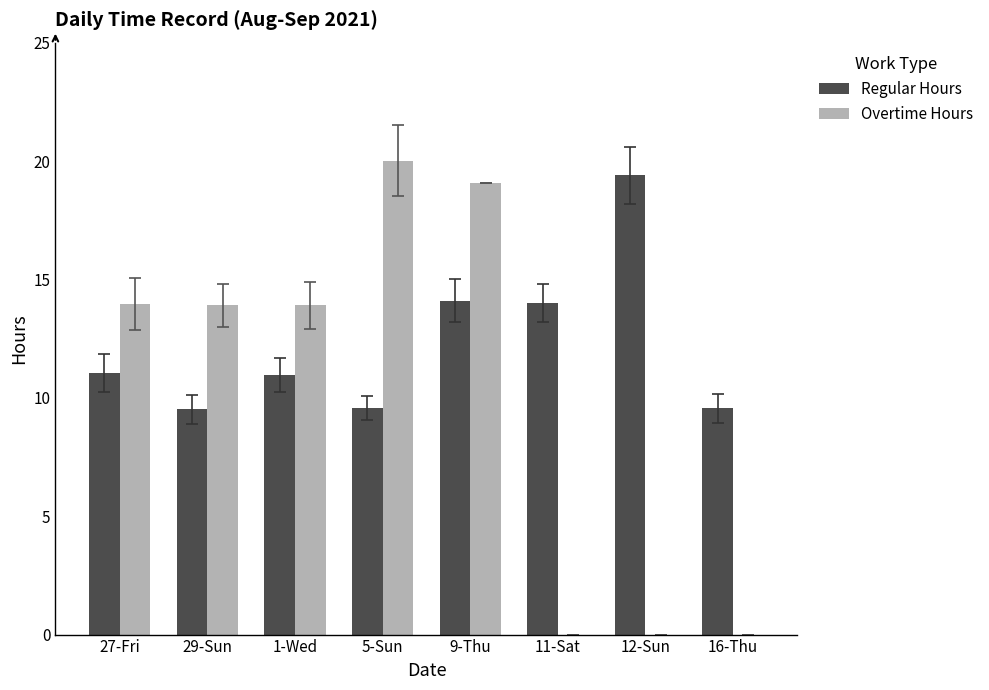

Count the number of data series in this chart.

2